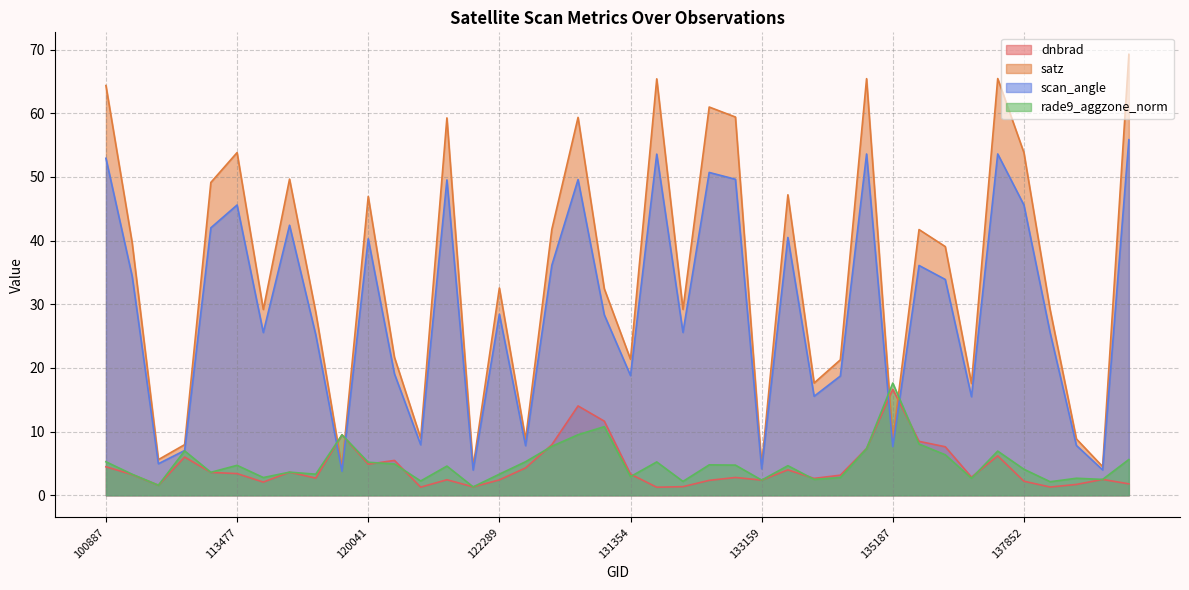

Between which two adjacent categories do rade9_aggzone_norm and satz first intersect?

115591 and 119351